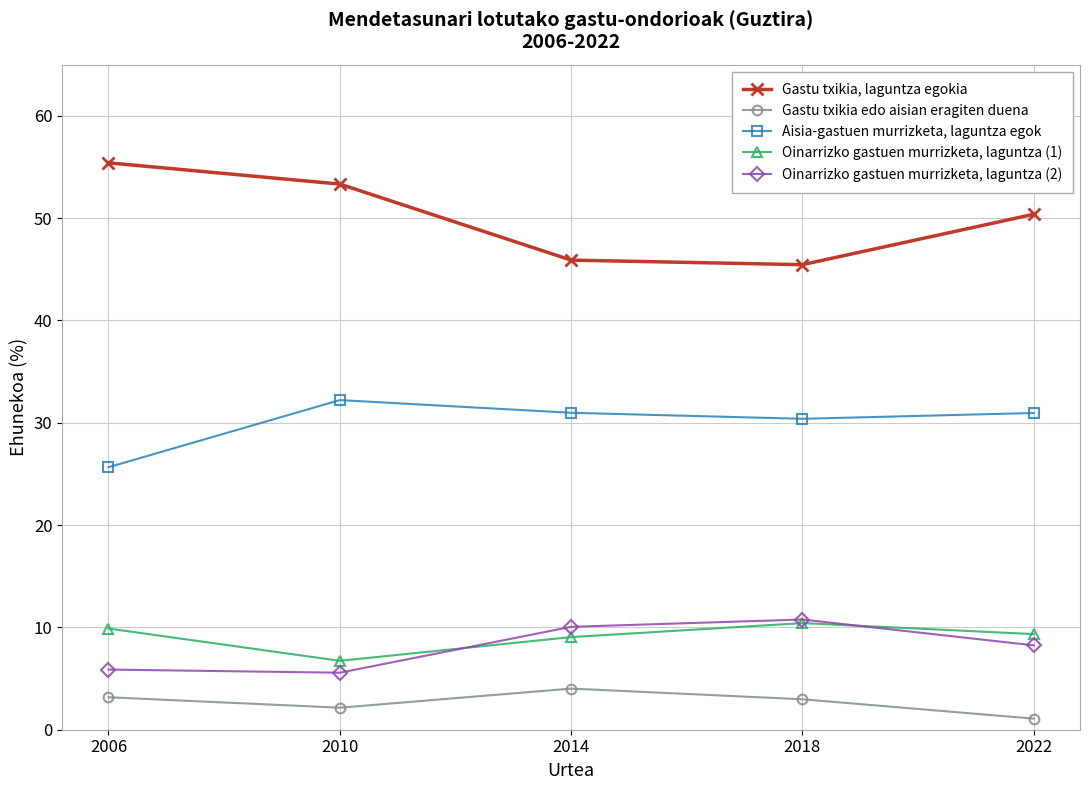

True or false: Gastu txikia, laguntza egokia and Aisia-gastuen murrizketa, laguntza egok intersect in this chart.

False